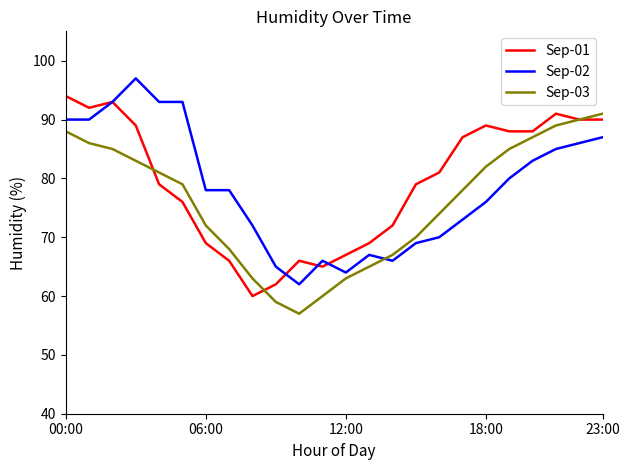

How many intersections are there between Sep-02 and Sep-03?

1